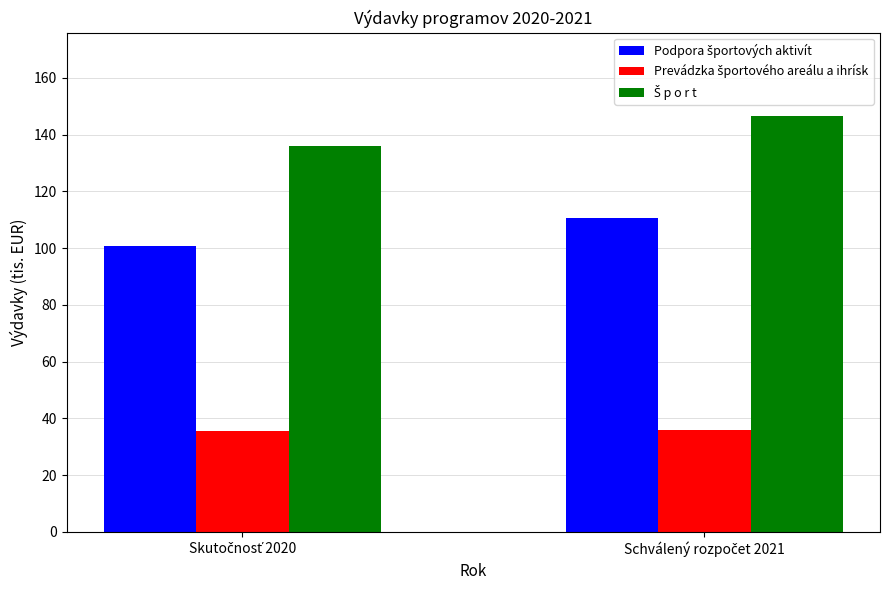

What is the minimum value shown in the chart?

35.5